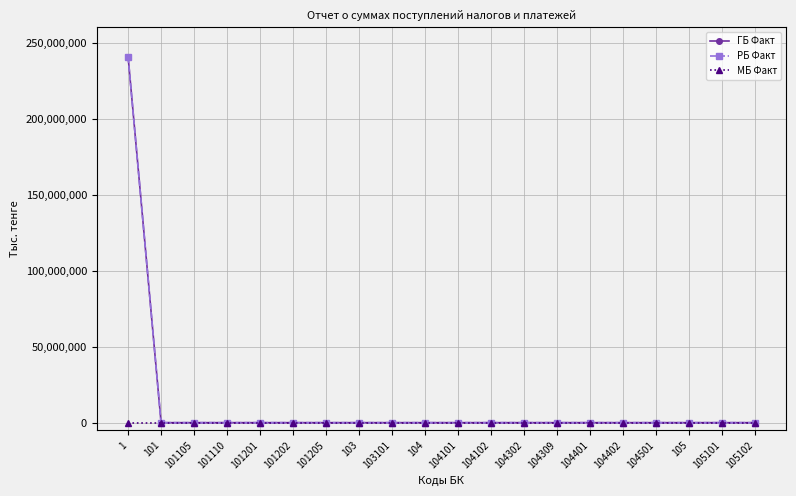

True or false: МБ Факт and ГБ Факт intersect in this chart.

False